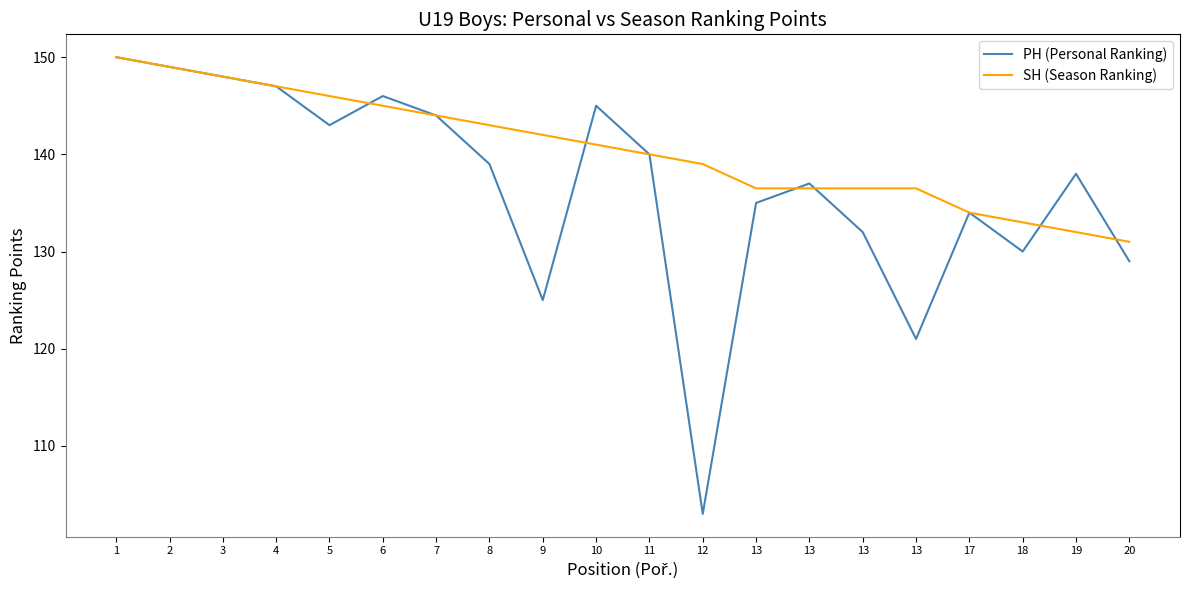

Is this an area chart (filled region under the line)?

No